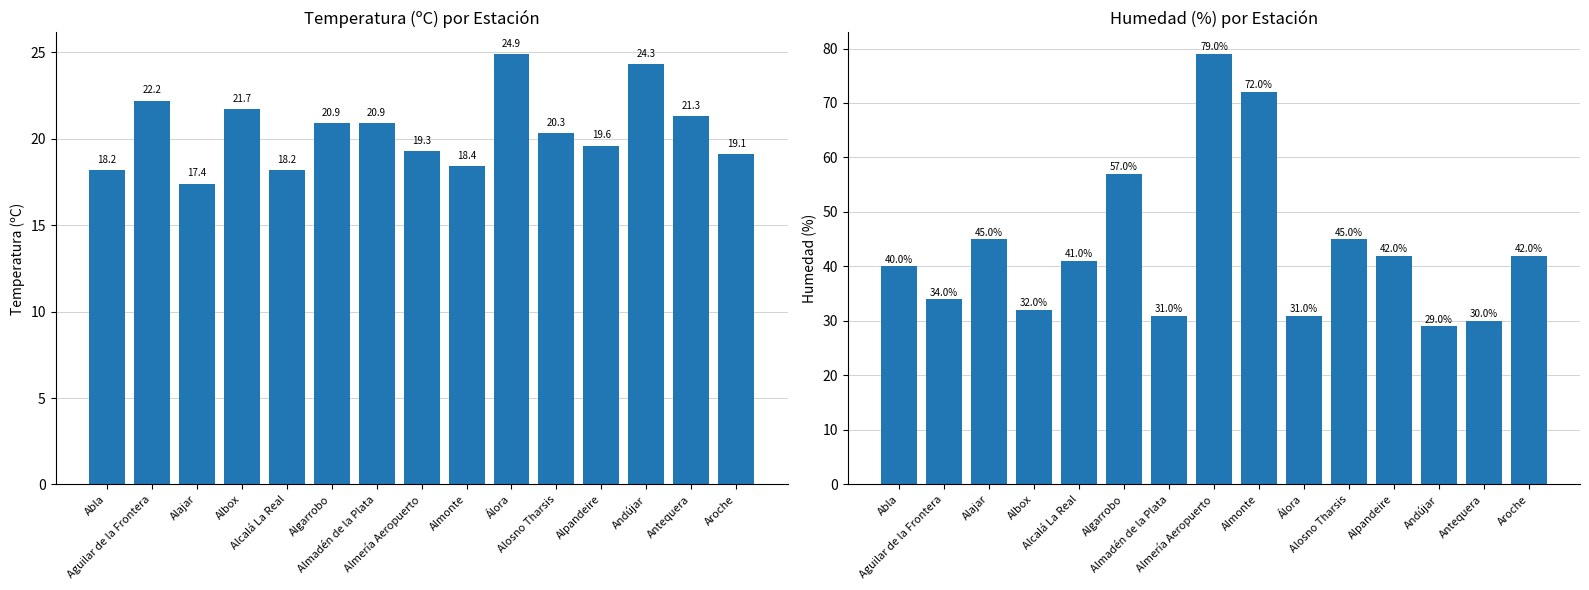

What is the label of the 4th bar from the left?

Albox